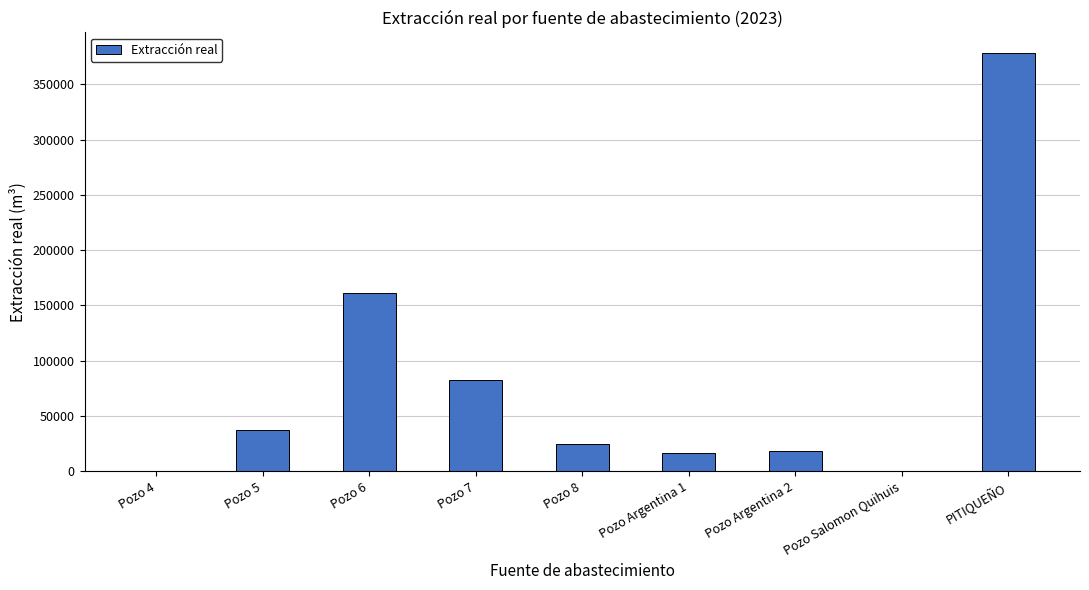

The chart shows a value of 16205 at Pozo Argentina 1. True or false?

True